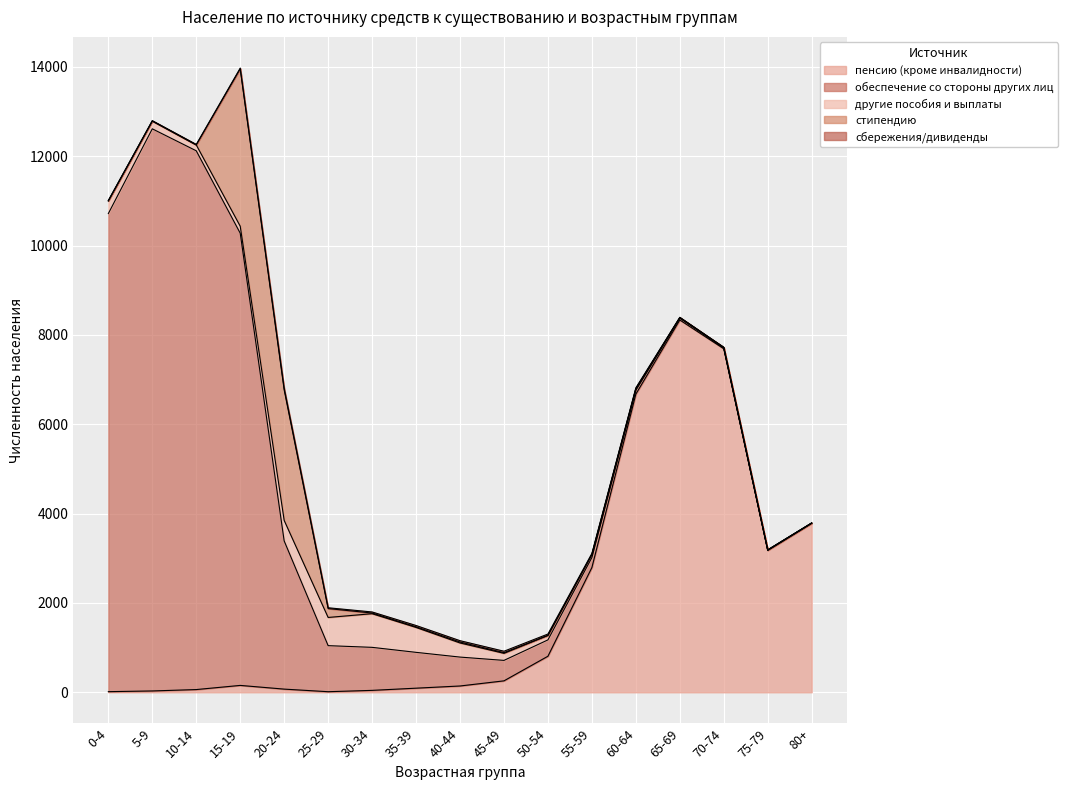

At which label does другие пособия и выплаты first exceed 156?

0-4